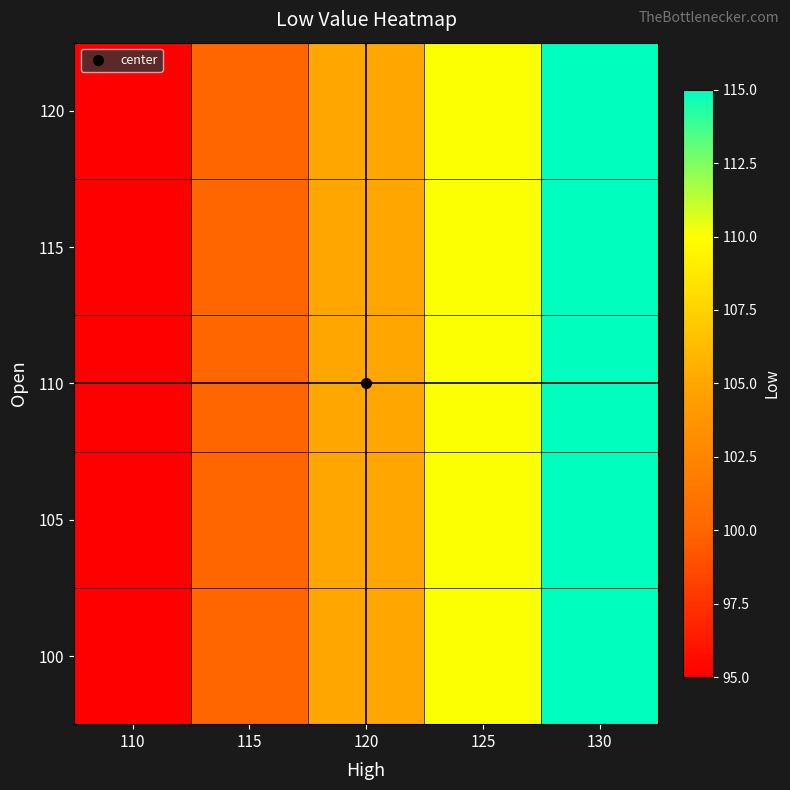

Reading right to left, what are all the values shown in this chart?

100: 130=115	125=110	120=105	115=100	110=95
105: 130=115	125=110	120=105	115=100	110=95
110: 130=115	125=110	120=105	115=100	110=95
115: 130=115	125=110	120=105	115=100	110=95
120: 130=115	125=110	120=105	115=100	110=95